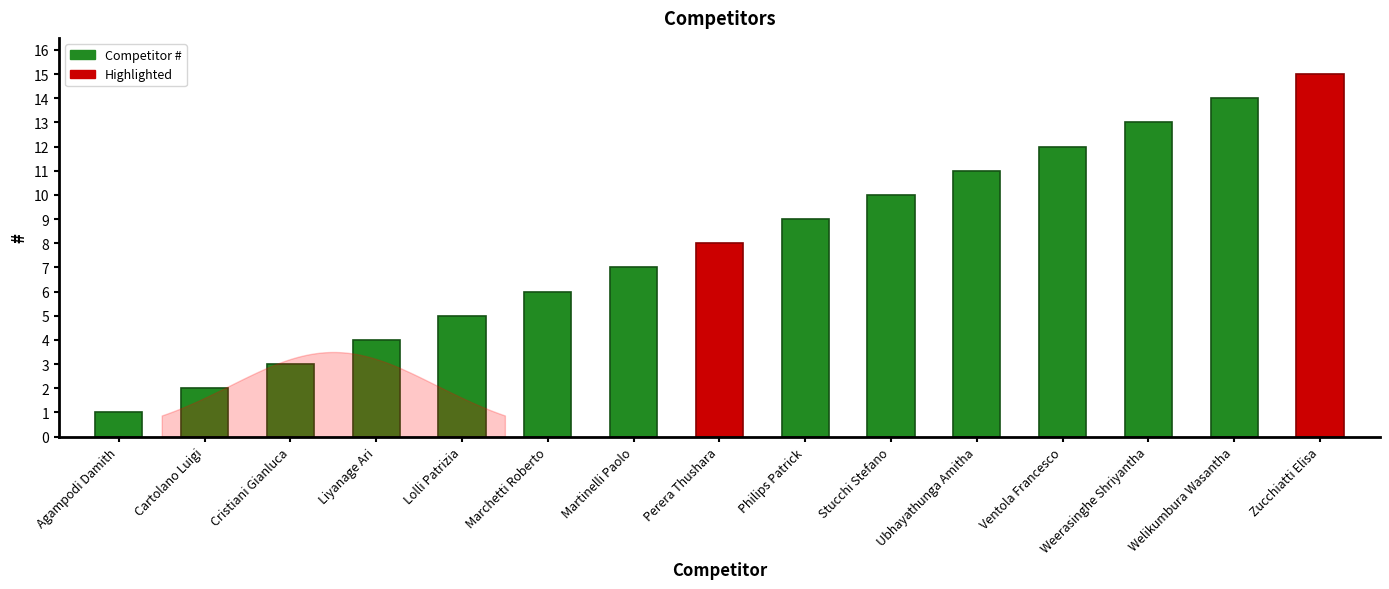

The chart shows a value of 4 at Liyanage Ari. True or false?

True